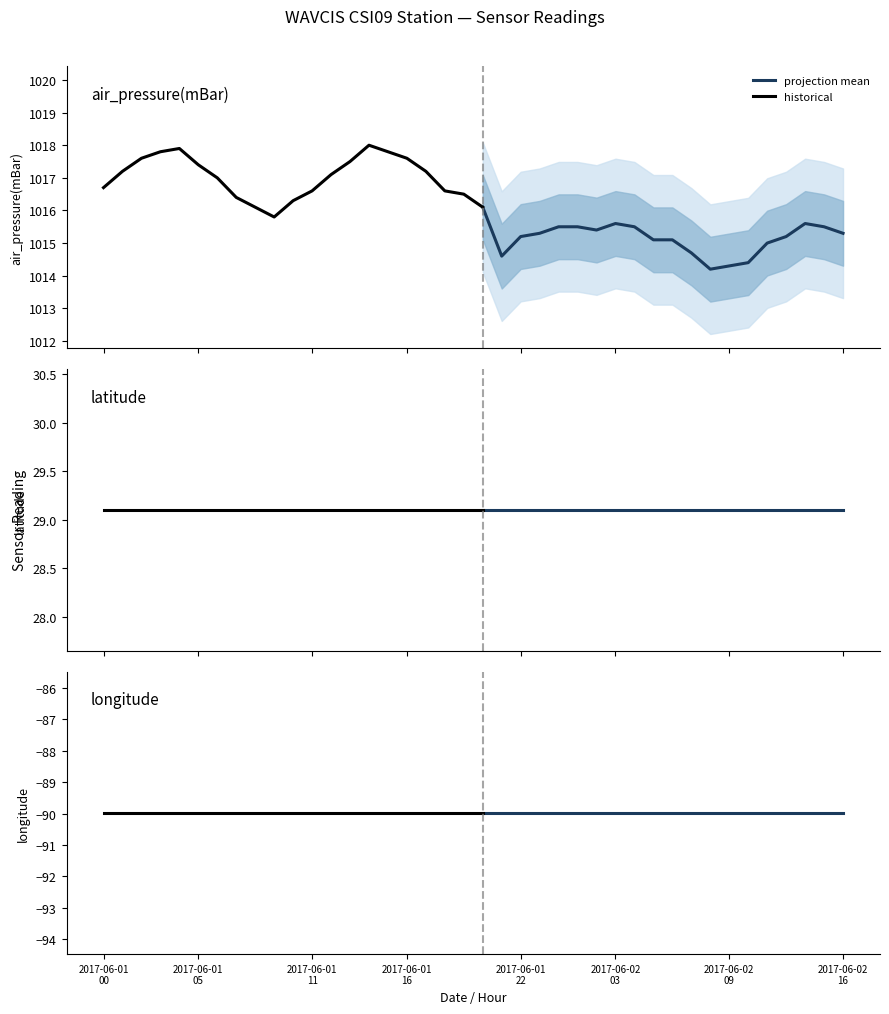

At how many categories does at least one series exceed 732?

40